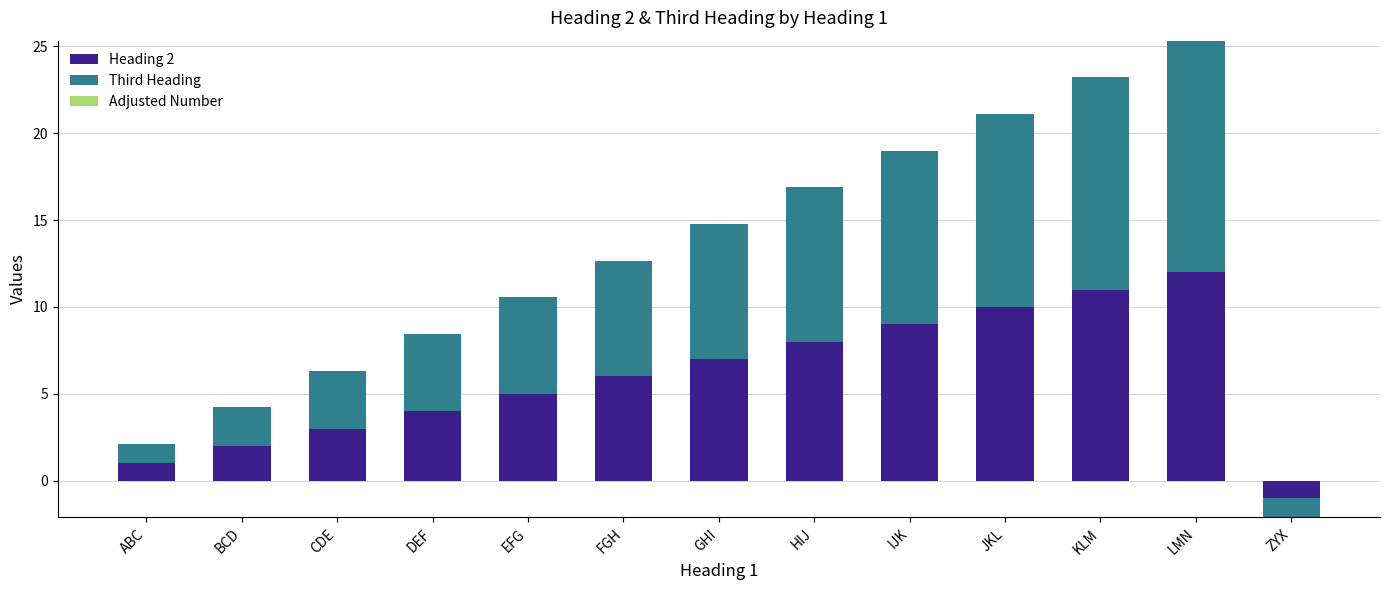

True or false: Third Heading has a value of 1.9 at ABC.

False